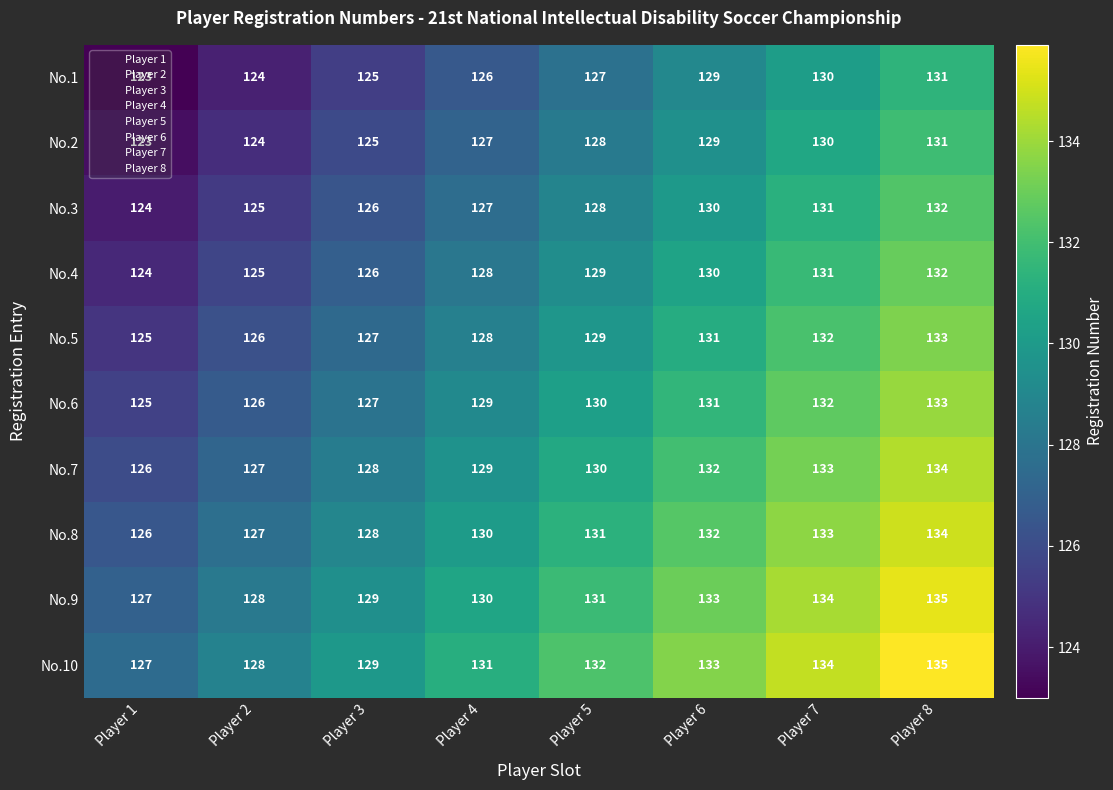

The value of No.4 at Player 3 is 224. True or false?

False